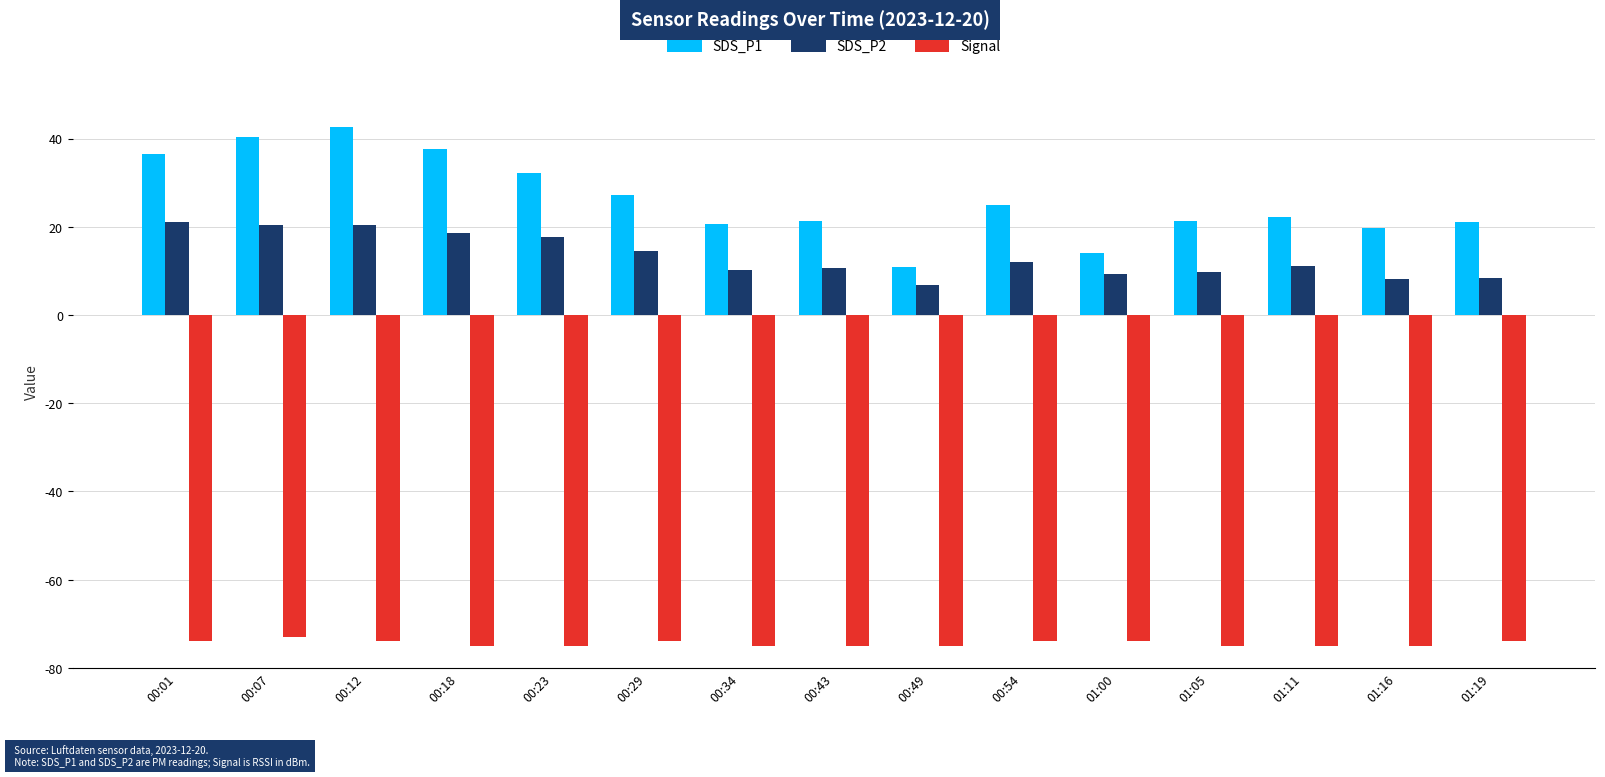

Which label corresponds to the largest value in the chart?

00:12